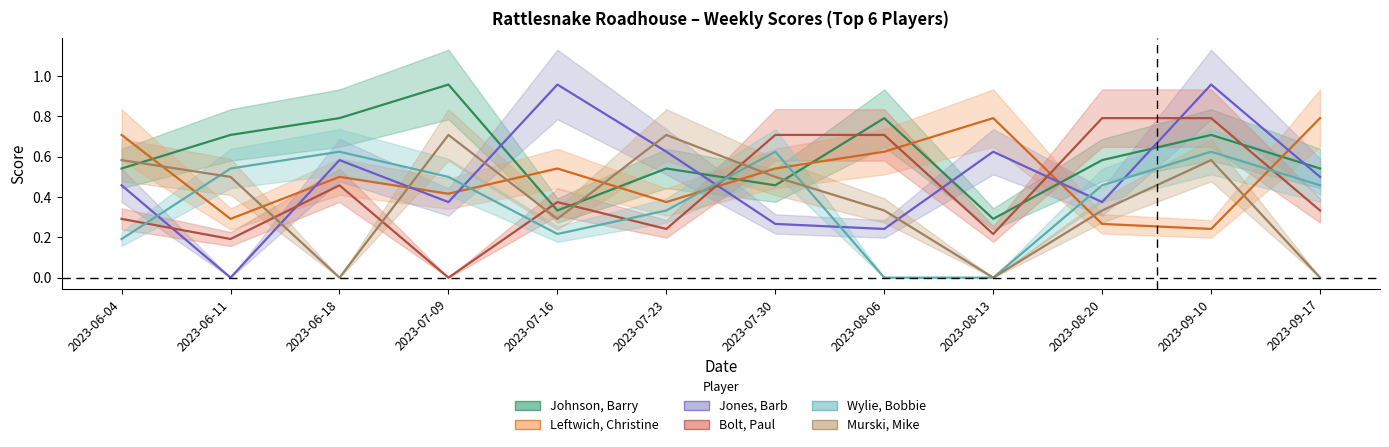

Reading left to right, list all the values displayed in this chart.

Johnson, Barry: 0.5	0.7	0.8	1.0	0.3	0.5	0.5	0.8	0.3	0.6	0.7	0.5
Leftwich, Christine: 0.7	0.3	0.5	0.4	0.5	0.4	0.5	0.6	0.8	0.3	0.2	0.8
Jones, Barb: 0.5	0.0	0.6	0.4	1.0	0.6	0.3	0.2	0.6	0.4	1.0	0.5
Bolt, Paul: 0.3	0.2	0.5	0.0	0.4	0.2	0.7	0.7	0.2	0.8	0.8	0.3
Wylie, Bobbie: 0.2	0.5	0.6	0.5	0.2	0.3	0.6	0.0	0.0	0.5	0.6	0.5
Murski, Mike: 0.6	0.5	0.0	0.7	0.3	0.7	0.5	0.3	0.0	0.3	0.6	0.0